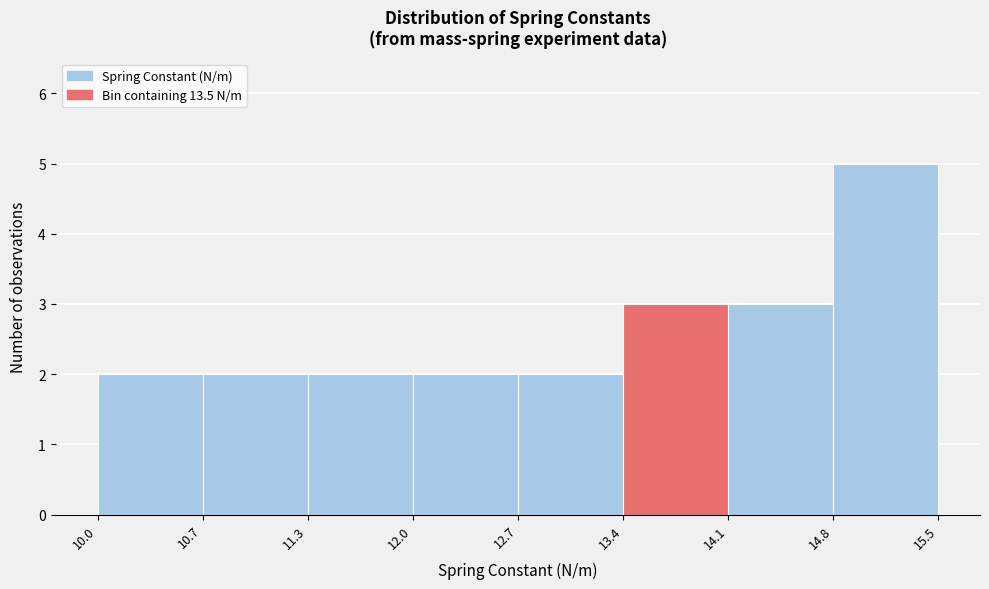

Which range on the x-axis has the tallest bar?

14.8 to 15.5